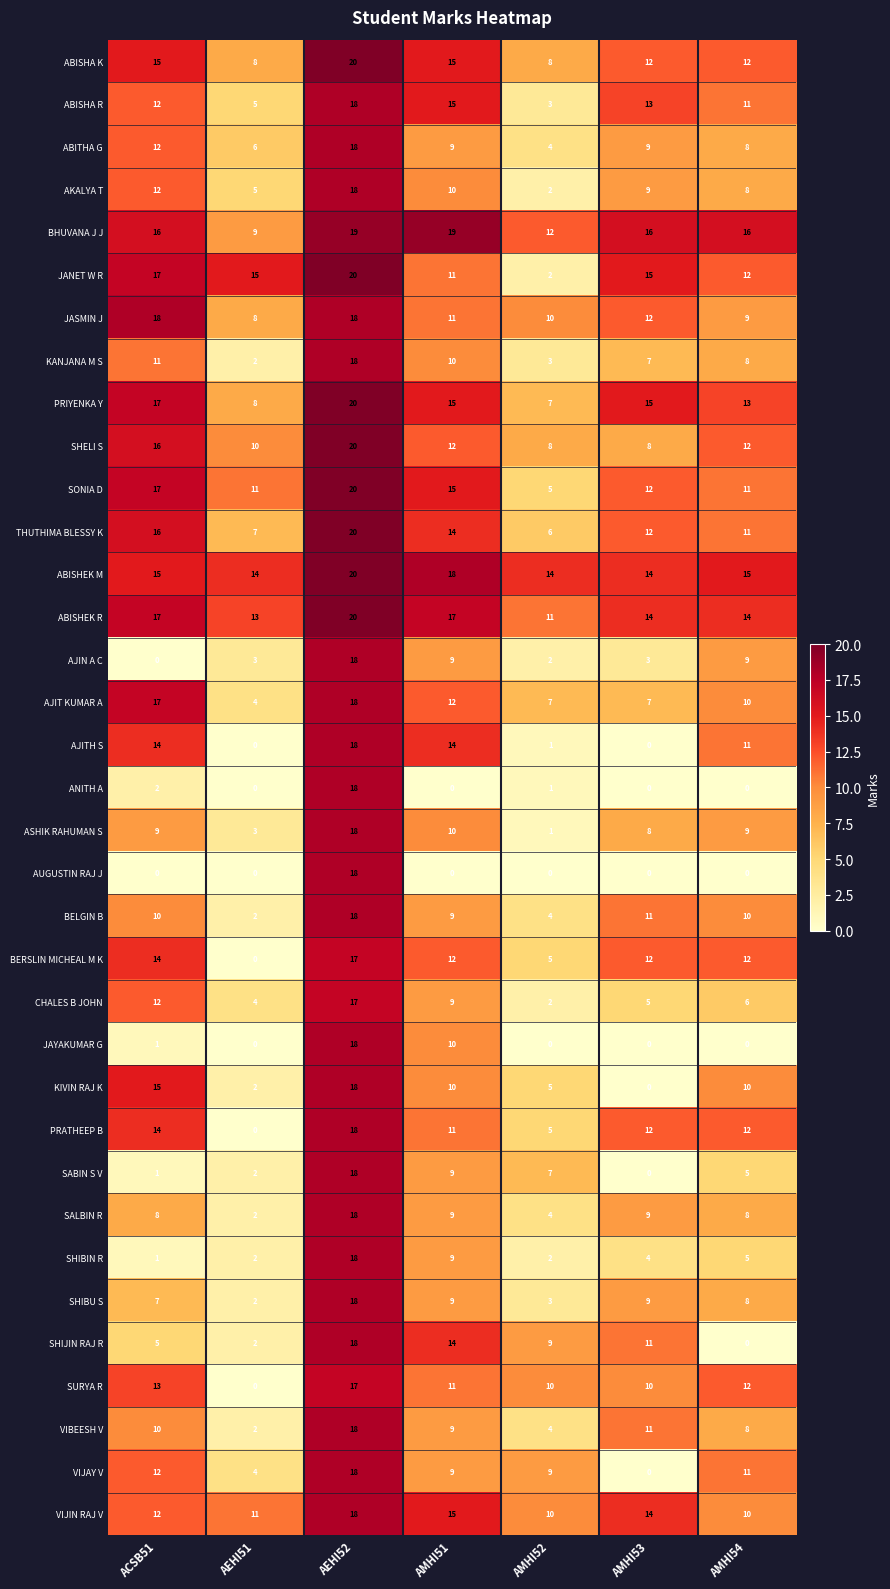

What is the difference between the highest and lowest values at AMHI54?

16